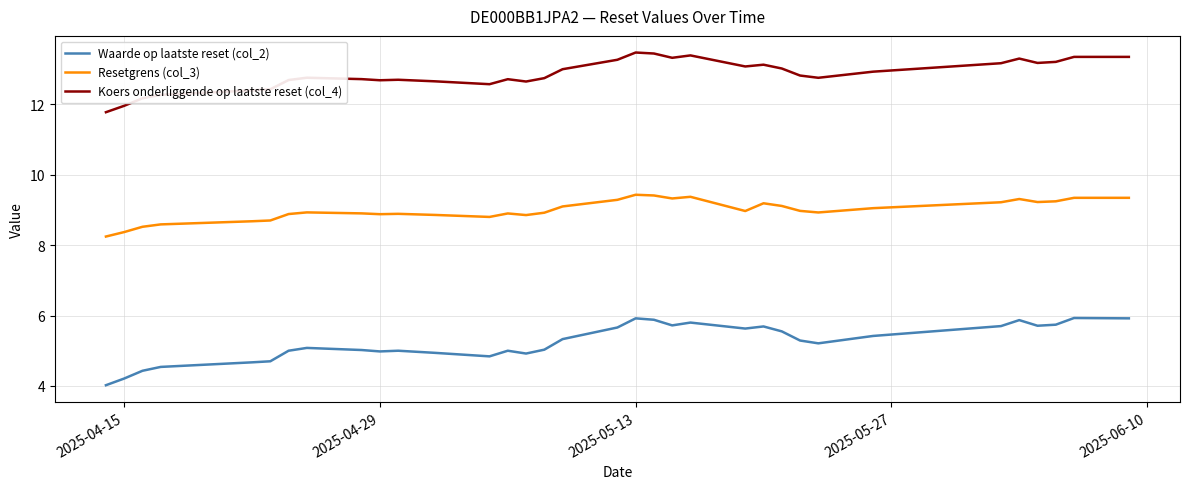

List the series in order of their peak value, highest first.

Koers onderliggende op laatste reset (col_4), Resetgrens (col_3), Waarde op laatste reset (col_2)